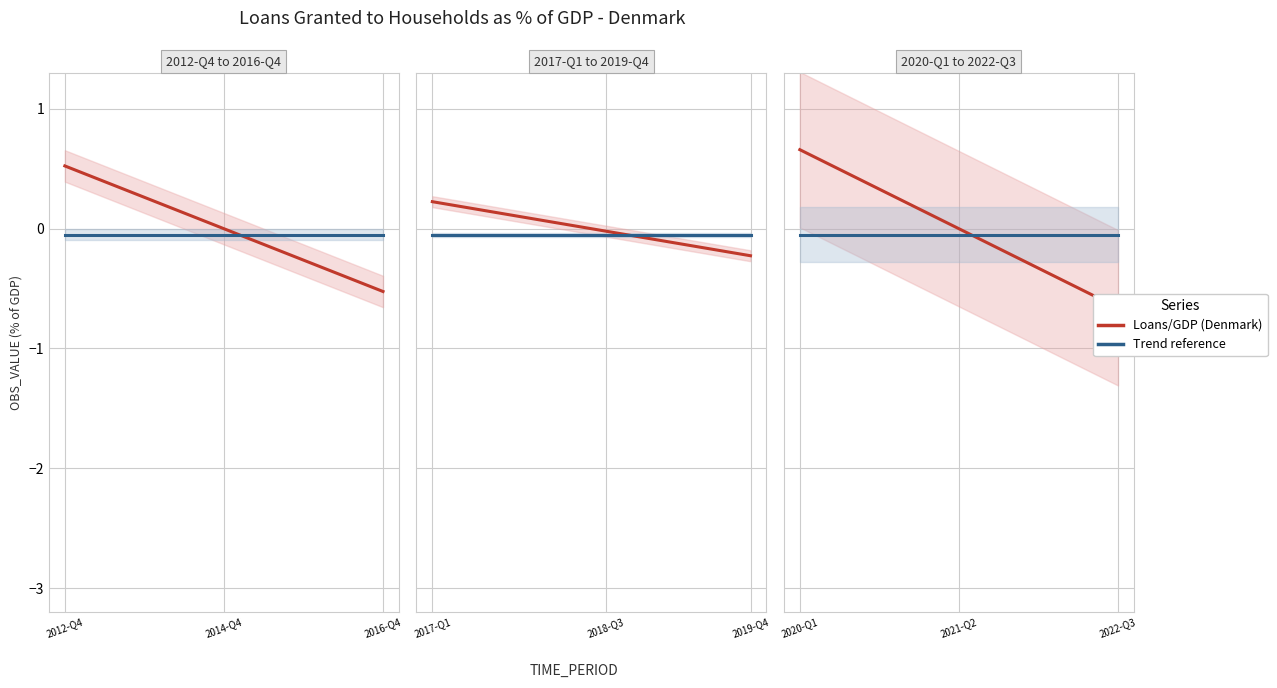

How many values in Loans/GDP (Denmark) are above zero?

5